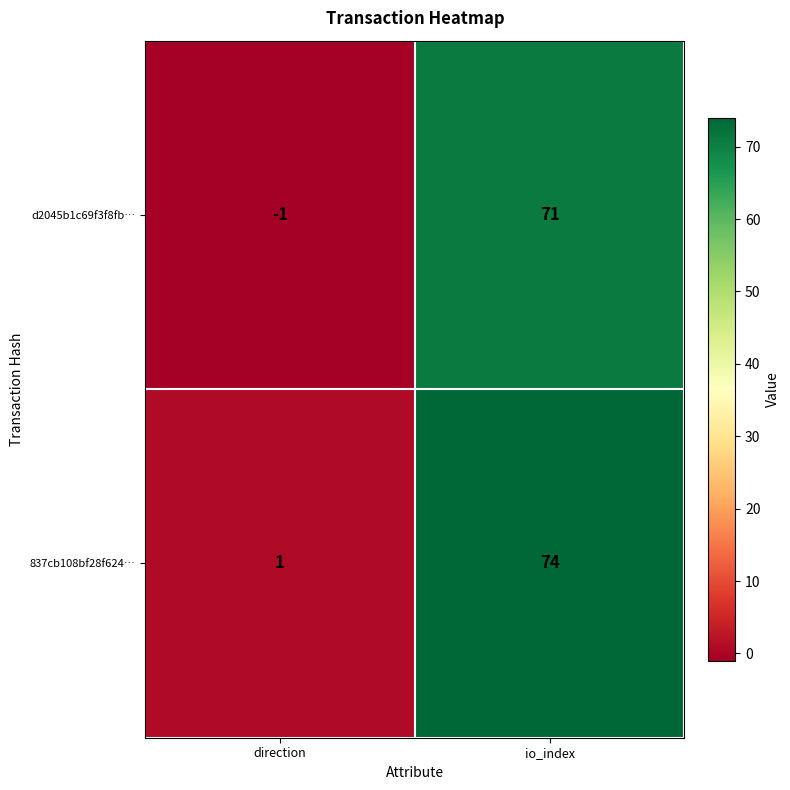

At which label is 837cb108bf28f624… closest to 37?

direction